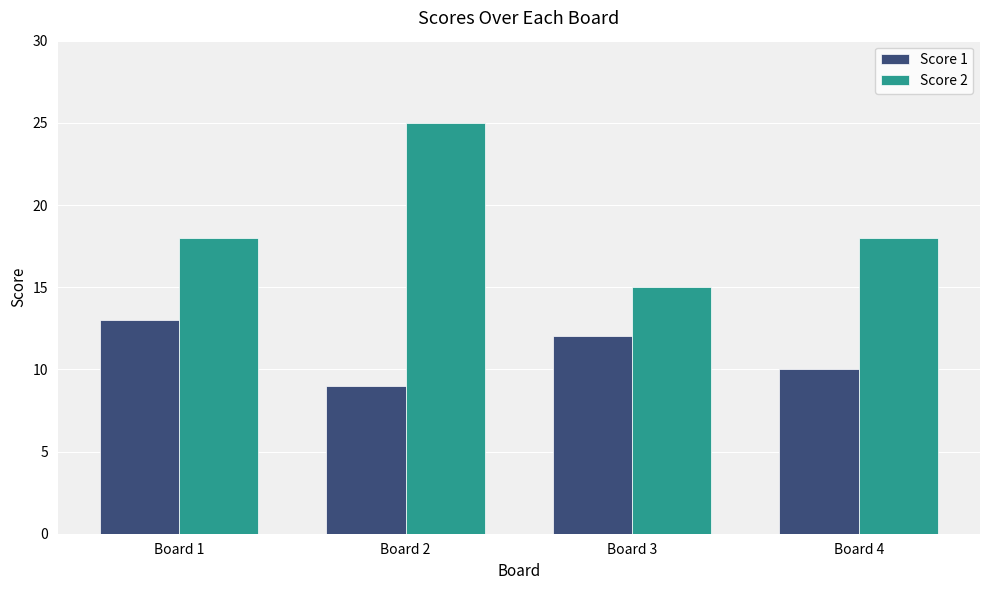

What is the value of the Score 1 bar at the 3rd from the left?

12